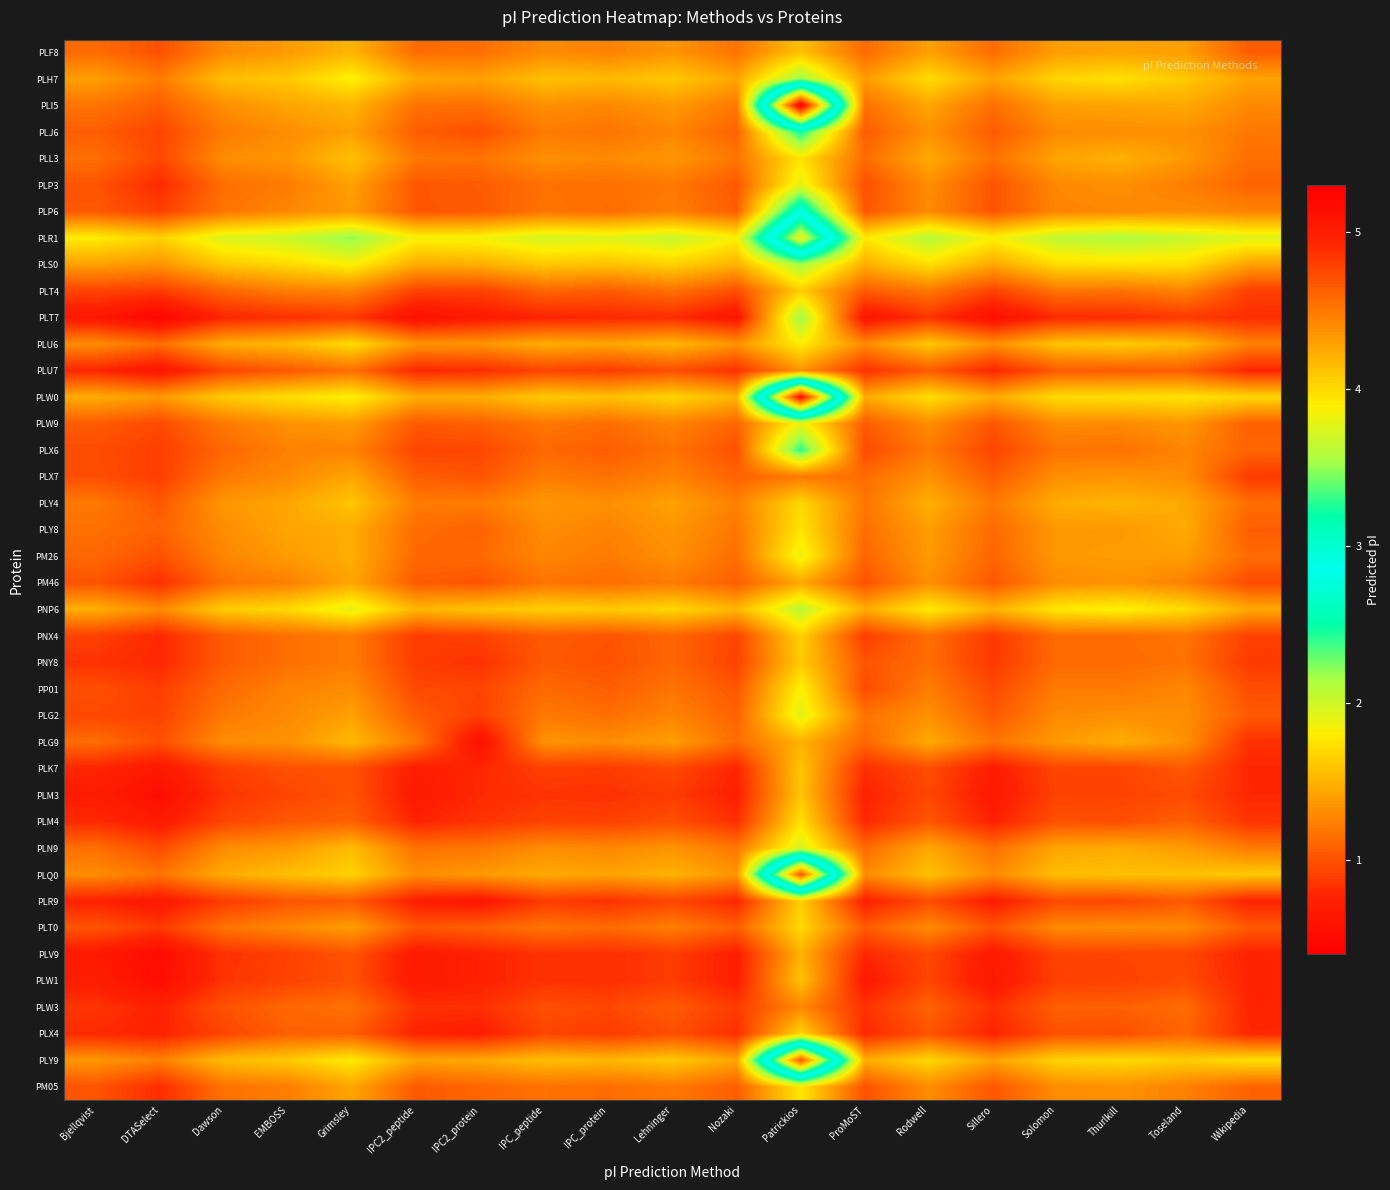

Reading right to left, what are all the values shown in this chart?

PLF8: Wikipedia=4.6	Toseland=4.3	Thurlkill=4.3	Solomon=4.3	Sillero=4.6	Rodwell=4.3	ProMoST=4.6	Patrickios=4.1	Nozaki=4.5	Lehninger=4.4	IPC_protein=4.4	IPC_peptide=4.4	IPC2_protein=4.5	IPC2_peptide=4.6	Grimsley=4.2	EMBOSS=4.3	Dawson=4.4	DTASelect=4.7	Bjellqvist=4.6
PLH7: Wikipedia=4.3	Toseland=4.1	Thurlkill=4.0	Solomon=4.0	Sillero=4.3	Rodwell=4.0	ProMoST=4.3	Patrickios=3.5	Nozaki=4.3	Lehninger=4.1	IPC_protein=4.2	IPC_peptide=4.1	IPC2_protein=4.3	IPC2_peptide=4.3	Grimsley=3.9	EMBOSS=4.1	Dawson=4.1	DTASelect=4.5	Bjellqvist=4.3
PLI5: Wikipedia=4.4	Toseland=4.3	Thurlkill=4.3	Solomon=4.3	Sillero=4.5	Rodwell=4.3	ProMoST=4.5	Patrickios=0.4	Nozaki=4.5	Lehninger=4.3	IPC_protein=4.4	IPC_peptide=4.4	IPC2_protein=4.5	IPC2_peptide=4.5	Grimsley=4.2	EMBOSS=4.3	Dawson=4.4	DTASelect=4.6	Bjellqvist=4.5
PLJ6: Wikipedia=4.5	Toseland=4.4	Thurlkill=4.4	Solomon=4.4	Sillero=4.6	Rodwell=4.4	ProMoST=4.6	Patrickios=3.2	Nozaki=4.6	Lehninger=4.4	IPC_protein=4.5	IPC_peptide=4.5	IPC2_protein=4.7	IPC2_peptide=4.6	Grimsley=4.3	EMBOSS=4.4	Dawson=4.5	DTASelect=4.8	Bjellqvist=4.6
PLL3: Wikipedia=4.5	Toseland=4.3	Thurlkill=4.2	Solomon=4.3	Sillero=4.5	Rodwell=4.2	ProMoST=4.6	Patrickios=3.9	Nozaki=4.5	Lehninger=4.3	IPC_protein=4.4	IPC_peptide=4.4	IPC2_protein=4.5	IPC2_peptide=4.5	Grimsley=4.1	EMBOSS=4.3	Dawson=4.4	DTASelect=4.7	Bjellqvist=4.5
PLP3: Wikipedia=4.6	Toseland=4.5	Thurlkill=4.4	Solomon=4.4	Sillero=4.7	Rodwell=4.4	ProMoST=4.7	Patrickios=3.8	Nozaki=4.7	Lehninger=4.5	IPC_protein=4.5	IPC_peptide=4.5	IPC2_protein=4.6	IPC2_peptide=4.7	Grimsley=4.3	EMBOSS=4.5	Dawson=4.5	DTASelect=4.9	Bjellqvist=4.7
PLP6: Wikipedia=4.4	Toseland=4.4	Thurlkill=4.4	Solomon=4.4	Sillero=4.7	Rodwell=4.4	ProMoST=4.7	Patrickios=2.9	Nozaki=4.6	Lehninger=4.5	IPC_protein=4.6	IPC_peptide=4.5	IPC2_protein=4.7	IPC2_peptide=4.7	Grimsley=4.3	EMBOSS=4.4	Dawson=4.5	DTASelect=4.8	Bjellqvist=4.7
PLR1: Wikipedia=3.8	Toseland=3.7	Thurlkill=3.6	Solomon=3.6	Sillero=3.9	Rodwell=3.6	ProMoST=3.9	Patrickios=1.9	Nozaki=3.9	Lehninger=3.7	IPC_protein=3.8	IPC_peptide=3.7	IPC2_protein=3.8	IPC2_peptide=3.9	Grimsley=3.5	EMBOSS=3.7	Dawson=3.7	DTASelect=4.0	Bjellqvist=3.9
PLS0: Wikipedia=4.3	Toseland=4.0	Thurlkill=4.0	Solomon=4.0	Sillero=4.3	Rodwell=4.0	ProMoST=4.2	Patrickios=3.5	Nozaki=4.2	Lehninger=4.0	IPC_protein=4.1	IPC_peptide=4.1	IPC2_protein=4.2	IPC2_peptide=4.2	Grimsley=3.9	EMBOSS=4.0	Dawson=4.1	DTASelect=4.4	Bjellqvist=4.3
PLT4: Wikipedia=4.8	Toseland=4.4	Thurlkill=4.5	Solomon=4.5	Sillero=4.8	Rodwell=4.5	ProMoST=4.6	Patrickios=4.1	Nozaki=4.7	Lehninger=4.5	IPC_protein=4.6	IPC_peptide=4.6	IPC2_protein=4.8	IPC2_peptide=4.8	Grimsley=4.4	EMBOSS=4.5	Dawson=4.6	DTASelect=4.8	Bjellqvist=4.8
PLT7: Wikipedia=4.9	Toseland=4.8	Thurlkill=4.9	Solomon=4.9	Sillero=5.1	Rodwell=4.9	ProMoST=5.1	Patrickios=3.5	Nozaki=5.1	Lehninger=4.9	IPC_protein=4.9	IPC_peptide=4.9	IPC2_protein=5.0	IPC2_peptide=5.1	Grimsley=4.8	EMBOSS=4.9	Dawson=4.9	DTASelect=5.2	Bjellqvist=5.1
PLU6: Wikipedia=4.5	Toseland=4.2	Thurlkill=4.1	Solomon=4.1	Sillero=4.4	Rodwell=4.1	ProMoST=4.4	Patrickios=3.9	Nozaki=4.4	Lehninger=4.2	IPC_protein=4.3	IPC_peptide=4.2	IPC2_protein=4.4	IPC2_peptide=4.4	Grimsley=4.0	EMBOSS=4.2	Dawson=4.2	DTASelect=4.6	Bjellqvist=4.4
PLU7: Wikipedia=4.9	Toseland=4.6	Thurlkill=4.6	Solomon=4.6	Sillero=4.9	Rodwell=4.6	ProMoST=4.9	Patrickios=4.4	Nozaki=4.9	Lehninger=4.7	IPC_protein=4.8	IPC_peptide=4.8	IPC2_protein=4.9	IPC2_peptide=4.9	Grimsley=4.5	EMBOSS=4.7	Dawson=4.8	DTASelect=5.1	Bjellqvist=4.9
PLW0: Wikipedia=4.0	Toseland=3.9	Thurlkill=4.0	Solomon=4.0	Sillero=4.2	Rodwell=4.0	ProMoST=4.2	Patrickios=0.6	Nozaki=4.2	Lehninger=4.0	IPC_protein=4.1	IPC_peptide=4.1	IPC2_protein=4.2	IPC2_peptide=4.2	Grimsley=3.9	EMBOSS=4.0	Dawson=4.1	DTASelect=4.3	Bjellqvist=4.2
PLW9: Wikipedia=4.6	Toseland=4.3	Thurlkill=4.4	Solomon=4.4	Sillero=4.7	Rodwell=4.4	ProMoST=4.6	Patrickios=3.8	Nozaki=4.6	Lehninger=4.4	IPC_protein=4.6	IPC_peptide=4.5	IPC2_protein=4.6	IPC2_peptide=4.7	Grimsley=4.3	EMBOSS=4.4	Dawson=4.5	DTASelect=4.7	Bjellqvist=4.6
PLX6: Wikipedia=4.6	Toseland=4.4	Thurlkill=4.5	Solomon=4.5	Sillero=4.8	Rodwell=4.5	ProMoST=4.7	Patrickios=3.3	Nozaki=4.7	Lehninger=4.5	IPC_protein=4.6	IPC_peptide=4.6	IPC2_protein=4.7	IPC2_peptide=4.8	Grimsley=4.4	EMBOSS=4.5	Dawson=4.6	DTASelect=4.8	Bjellqvist=4.7
PLX7: Wikipedia=4.8	Toseland=4.4	Thurlkill=4.4	Solomon=4.4	Sillero=4.6	Rodwell=4.4	ProMoST=4.6	Patrickios=4.5	Nozaki=4.6	Lehninger=4.4	IPC_protein=4.5	IPC_peptide=4.5	IPC2_protein=4.7	IPC2_peptide=4.6	Grimsley=4.3	EMBOSS=4.4	Dawson=4.5	DTASelect=4.8	Bjellqvist=4.7
PLY4: Wikipedia=4.6	Toseland=4.3	Thurlkill=4.2	Solomon=4.2	Sillero=4.5	Rodwell=4.2	ProMoST=4.5	Patrickios=4.0	Nozaki=4.5	Lehninger=4.3	IPC_protein=4.4	IPC_peptide=4.3	IPC2_protein=4.5	IPC2_peptide=4.5	Grimsley=4.1	EMBOSS=4.3	Dawson=4.3	DTASelect=4.7	Bjellqvist=4.5
PLY8: Wikipedia=4.6	Toseland=4.2	Thurlkill=4.3	Solomon=4.3	Sillero=4.6	Rodwell=4.3	ProMoST=4.5	Patrickios=3.9	Nozaki=4.5	Lehninger=4.3	IPC_protein=4.4	IPC_peptide=4.4	IPC2_protein=4.6	IPC2_peptide=4.6	Grimsley=4.2	EMBOSS=4.3	Dawson=4.4	DTASelect=4.6	Bjellqvist=4.5
PM26: Wikipedia=4.6	Toseland=4.3	Thurlkill=4.3	Solomon=4.3	Sillero=4.6	Rodwell=4.3	ProMoST=4.6	Patrickios=3.8	Nozaki=4.5	Lehninger=4.4	IPC_protein=4.5	IPC_peptide=4.4	IPC2_protein=4.6	IPC2_peptide=4.6	Grimsley=4.2	EMBOSS=4.3	Dawson=4.4	DTASelect=4.7	Bjellqvist=4.6
PM46: Wikipedia=4.7	Toseland=4.5	Thurlkill=4.4	Solomon=4.4	Sillero=4.7	Rodwell=4.4	ProMoST=4.7	Patrickios=4.3	Nozaki=4.6	Lehninger=4.5	IPC_protein=4.6	IPC_peptide=4.5	IPC2_protein=4.7	IPC2_peptide=4.6	Grimsley=4.3	EMBOSS=4.5	Dawson=4.5	DTASelect=4.9	Bjellqvist=4.7
PNP6: Wikipedia=4.3	Toseland=4.0	Thurlkill=3.9	Solomon=3.9	Sillero=4.2	Rodwell=3.9	ProMoST=4.2	Patrickios=3.6	Nozaki=4.2	Lehninger=4.0	IPC_protein=4.1	IPC_peptide=4.0	IPC2_protein=4.1	IPC2_peptide=4.2	Grimsley=3.8	EMBOSS=4.0	Dawson=4.1	DTASelect=4.4	Bjellqvist=4.2
PNX4: Wikipedia=4.8	Toseland=4.5	Thurlkill=4.6	Solomon=4.6	Sillero=4.8	Rodwell=4.5	ProMoST=4.8	Patrickios=4.0	Nozaki=4.8	Lehninger=4.6	IPC_protein=4.7	IPC_peptide=4.6	IPC2_protein=4.8	IPC2_peptide=4.8	Grimsley=4.5	EMBOSS=4.5	Dawson=4.6	DTASelect=4.9	Bjellqvist=4.8
PNY8: Wikipedia=4.8	Toseland=4.5	Thurlkill=4.6	Solomon=4.6	Sillero=4.8	Rodwell=4.6	ProMoST=4.7	Patrickios=4.1	Nozaki=4.8	Lehninger=4.6	IPC_protein=4.7	IPC_peptide=4.7	IPC2_protein=4.9	IPC2_peptide=4.8	Grimsley=4.5	EMBOSS=4.5	Dawson=4.6	DTASelect=4.9	Bjellqvist=4.9
PP01: Wikipedia=4.7	Toseland=4.4	Thurlkill=4.5	Solomon=4.5	Sillero=4.7	Rodwell=4.5	ProMoST=4.7	Patrickios=3.9	Nozaki=4.7	Lehninger=4.5	IPC_protein=4.6	IPC_peptide=4.6	IPC2_protein=4.8	IPC2_peptide=4.7	Grimsley=4.4	EMBOSS=4.4	Dawson=4.6	DTASelect=4.8	Bjellqvist=4.7
PLG2: Wikipedia=4.7	Toseland=4.4	Thurlkill=4.4	Solomon=4.4	Sillero=4.7	Rodwell=4.4	ProMoST=4.5	Patrickios=3.8	Nozaki=4.6	Lehninger=4.4	IPC_protein=4.5	IPC_peptide=4.5	IPC2_protein=4.8	IPC2_peptide=4.6	Grimsley=4.3	EMBOSS=4.4	Dawson=4.5	DTASelect=4.8	Bjellqvist=4.7
PLG9: Wikipedia=4.9	Toseland=4.4	Thurlkill=4.2	Solomon=4.3	Sillero=4.5	Rodwell=4.2	ProMoST=4.6	Patrickios=4.2	Nozaki=4.6	Lehninger=4.3	IPC_protein=4.4	IPC_peptide=4.4	IPC2_protein=5.1	IPC2_peptide=4.5	Grimsley=4.2	EMBOSS=4.4	Dawson=4.4	DTASelect=4.7	Bjellqvist=4.6
PLK7: Wikipedia=4.9	Toseland=4.7	Thurlkill=4.8	Solomon=4.8	Sillero=5.0	Rodwell=4.7	ProMoST=4.9	Patrickios=4.1	Nozaki=4.9	Lehninger=4.7	IPC_protein=4.8	IPC_peptide=4.8	IPC2_protein=4.9	IPC2_peptide=5.0	Grimsley=4.7	EMBOSS=4.7	Dawson=4.8	DTASelect=5.0	Bjellqvist=4.9
PLM3: Wikipedia=4.9	Toseland=4.7	Thurlkill=4.8	Solomon=4.8	Sillero=5.0	Rodwell=4.7	ProMoST=5.0	Patrickios=4.1	Nozaki=5.0	Lehninger=4.8	IPC_protein=4.9	IPC_peptide=4.9	IPC2_protein=4.9	IPC2_peptide=5.0	Grimsley=4.7	EMBOSS=4.8	Dawson=4.9	DTASelect=5.1	Bjellqvist=5.0
PLM4: Wikipedia=4.8	Toseland=4.6	Thurlkill=4.7	Solomon=4.7	Sillero=5.0	Rodwell=4.7	ProMoST=4.9	Patrickios=4.0	Nozaki=4.9	Lehninger=4.7	IPC_protein=4.8	IPC_peptide=4.8	IPC2_protein=4.9	IPC2_peptide=4.9	Grimsley=4.6	EMBOSS=4.7	Dawson=4.8	DTASelect=5.0	Bjellqvist=4.9
PLN9: Wikipedia=4.5	Toseland=4.3	Thurlkill=4.2	Solomon=4.3	Sillero=4.5	Rodwell=4.3	ProMoST=4.6	Patrickios=3.7	Nozaki=4.5	Lehninger=4.4	IPC_protein=4.4	IPC_peptide=4.4	IPC2_protein=4.5	IPC2_peptide=4.5	Grimsley=4.2	EMBOSS=4.3	Dawson=4.4	DTASelect=4.7	Bjellqvist=4.5
PLQ0: Wikipedia=4.1	Toseland=4.1	Thurlkill=4.1	Solomon=4.1	Sillero=4.4	Rodwell=4.1	ProMoST=4.4	Patrickios=1.0	Nozaki=4.4	Lehninger=4.2	IPC_protein=4.3	IPC_peptide=4.2	IPC2_protein=4.3	IPC2_peptide=4.4	Grimsley=4.0	EMBOSS=4.1	Dawson=4.2	DTASelect=4.5	Bjellqvist=4.4
PLR9: Wikipedia=4.9	Toseland=4.7	Thurlkill=4.7	Solomon=4.7	Sillero=5.0	Rodwell=4.7	ProMoST=5.0	Patrickios=4.0	Nozaki=4.9	Lehninger=4.8	IPC_protein=4.9	IPC_peptide=4.8	IPC2_protein=5.0	IPC2_peptide=5.0	Grimsley=4.7	EMBOSS=4.7	Dawson=4.8	DTASelect=5.0	Bjellqvist=5.0
PLT0: Wikipedia=4.7	Toseland=4.4	Thurlkill=4.4	Solomon=4.4	Sillero=4.7	Rodwell=4.4	ProMoST=4.6	Patrickios=4.0	Nozaki=4.6	Lehninger=4.5	IPC_protein=4.6	IPC_peptide=4.5	IPC2_protein=4.6	IPC2_peptide=4.7	Grimsley=4.3	EMBOSS=4.4	Dawson=4.5	DTASelect=4.8	Bjellqvist=4.7
PLV9: Wikipedia=4.9	Toseland=4.8	Thurlkill=4.8	Solomon=4.8	Sillero=5.0	Rodwell=4.7	ProMoST=4.9	Patrickios=4.2	Nozaki=5.0	Lehninger=4.8	IPC_protein=4.9	IPC_peptide=4.9	IPC2_protein=5.0	IPC2_peptide=5.0	Grimsley=4.7	EMBOSS=4.8	Dawson=4.9	DTASelect=5.2	Bjellqvist=5.0
PLW1: Wikipedia=4.9	Toseland=4.7	Thurlkill=4.8	Solomon=4.8	Sillero=5.0	Rodwell=4.8	ProMoST=5.0	Patrickios=4.1	Nozaki=5.0	Lehninger=4.8	IPC_protein=4.9	IPC_peptide=4.9	IPC2_protein=5.0	IPC2_peptide=5.0	Grimsley=4.7	EMBOSS=4.8	Dawson=4.9	DTASelect=5.2	Bjellqvist=5.0
PLW3: Wikipedia=4.9	Toseland=4.6	Thurlkill=4.6	Solomon=4.6	Sillero=4.9	Rodwell=4.6	ProMoST=4.9	Patrickios=4.4	Nozaki=4.8	Lehninger=4.6	IPC_protein=4.7	IPC_peptide=4.7	IPC2_protein=4.9	IPC2_peptide=4.9	Grimsley=4.5	EMBOSS=4.6	Dawson=4.7	DTASelect=5.0	Bjellqvist=4.9
PLX4: Wikipedia=4.9	Toseland=4.6	Thurlkill=4.7	Solomon=4.7	Sillero=4.9	Rodwell=4.7	ProMoST=4.9	Patrickios=4.0	Nozaki=4.9	Lehninger=4.7	IPC_protein=4.8	IPC_peptide=4.8	IPC2_protein=5.0	IPC2_peptide=4.9	Grimsley=4.6	EMBOSS=4.6	Dawson=4.8	DTASelect=5.0	Bjellqvist=4.9
PLY9: Wikipedia=4.0	Toseland=4.1	Thurlkill=4.0	Solomon=4.0	Sillero=4.3	Rodwell=4.0	ProMoST=4.2	Patrickios=1.0	Nozaki=4.3	Lehninger=4.1	IPC_protein=4.2	IPC_peptide=4.1	IPC2_protein=4.3	IPC2_peptide=4.3	Grimsley=3.9	EMBOSS=4.1	Dawson=4.2	DTASelect=4.5	Bjellqvist=4.3
PM05: Wikipedia=4.6	Toseland=4.5	Thurlkill=4.4	Solomon=4.4	Sillero=4.7	Rodwell=4.4	ProMoST=4.7	Patrickios=3.9	Nozaki=4.6	Lehninger=4.5	IPC_protein=4.6	IPC_peptide=4.5	IPC2_protein=4.6	IPC2_peptide=4.7	Grimsley=4.3	EMBOSS=4.5	Dawson=4.5	DTASelect=4.9	Bjellqvist=4.7